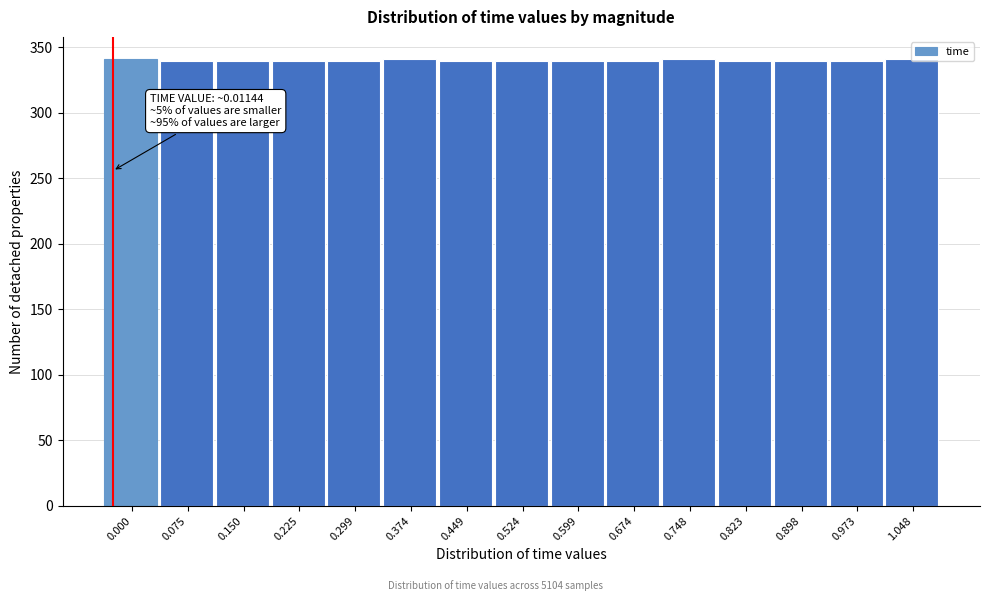

What is the value of the 7th bar from the left?

340